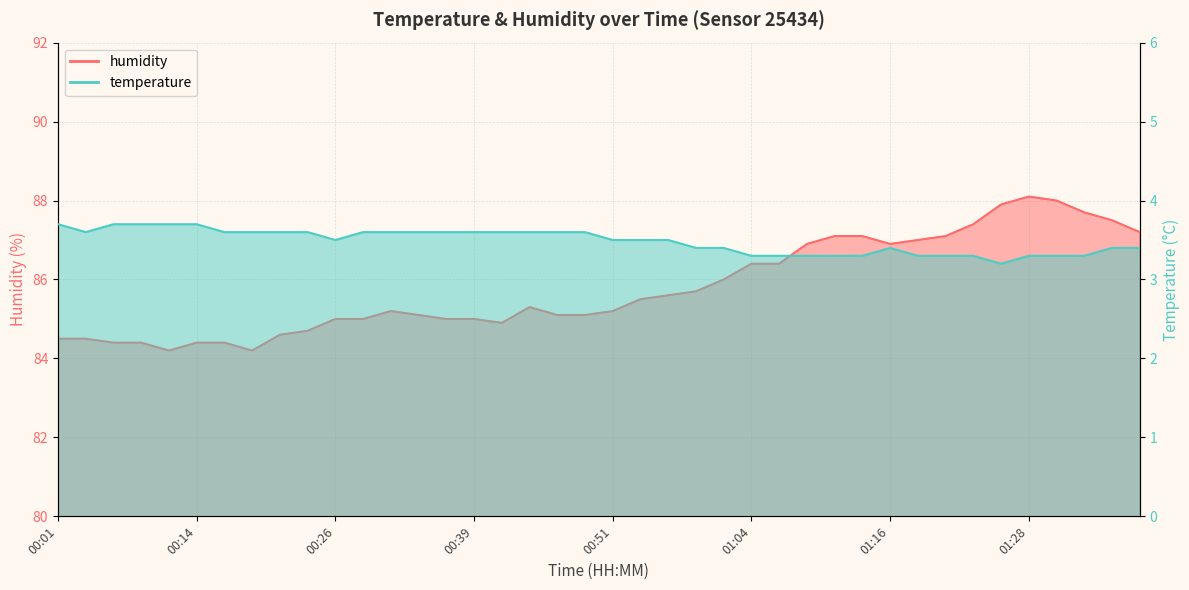

Where does the humidity series first go above 85?

00:31